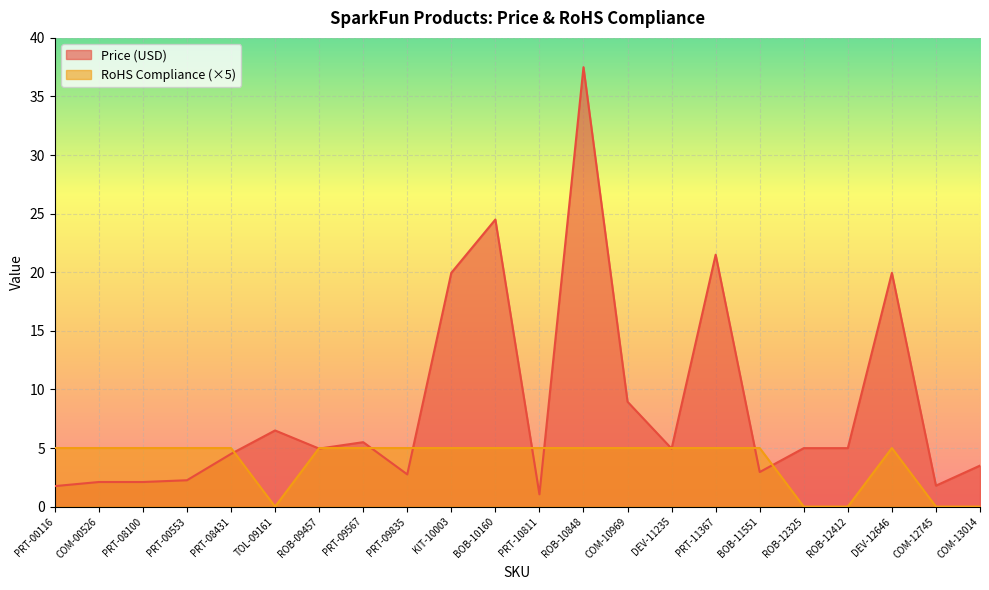

What is the label of the 7th point from the right?

PRT-11367